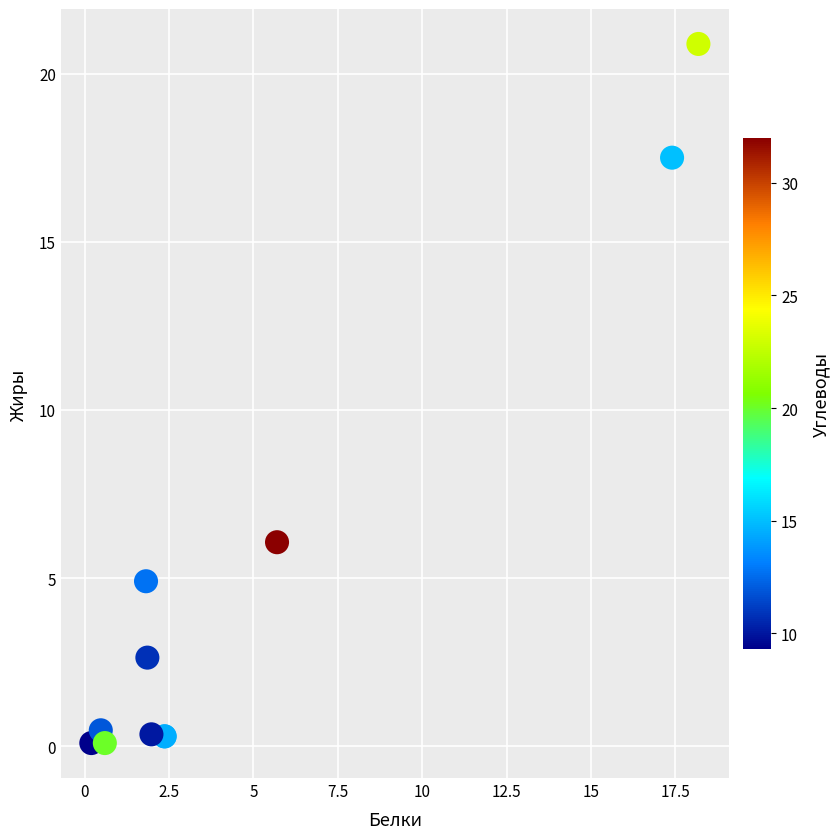

What Y value in the scatter plot is closest to 10?

6.1